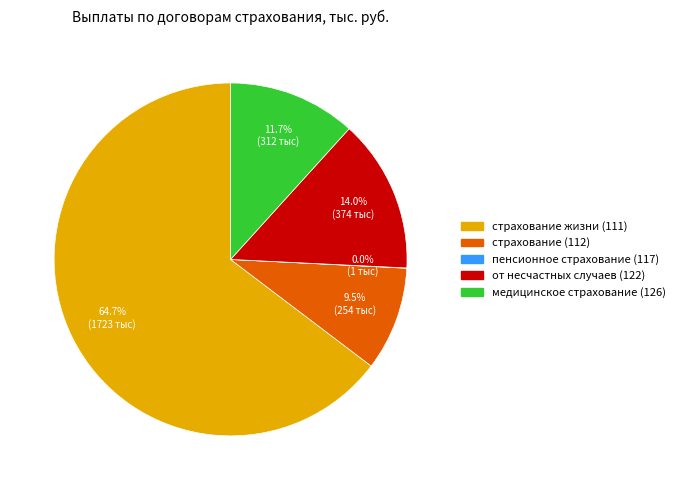

To the nearest percent, what percentage of the pie is медицинское страхование (126)?

12%